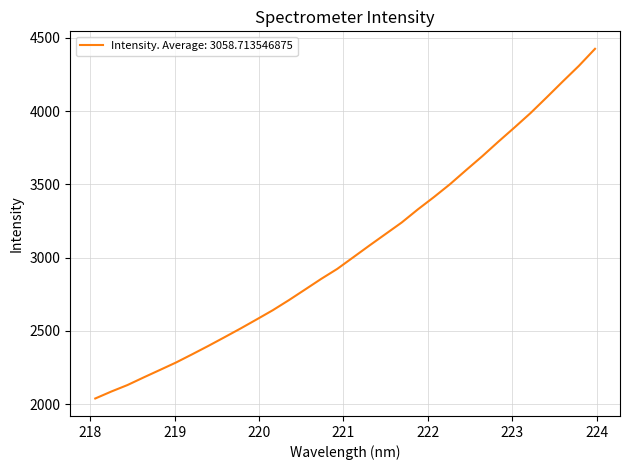

Is this an area chart (filled region under the line)?

No